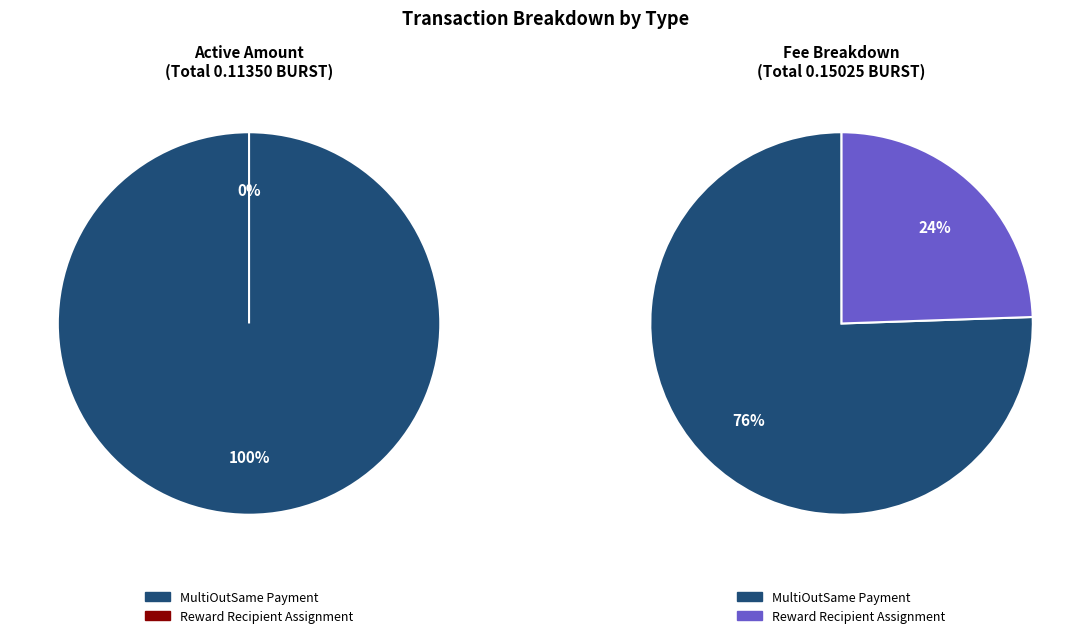

Rank the categories by value from highest to lowest.

MultiOutSame Payment, Reward Recipient Assignment